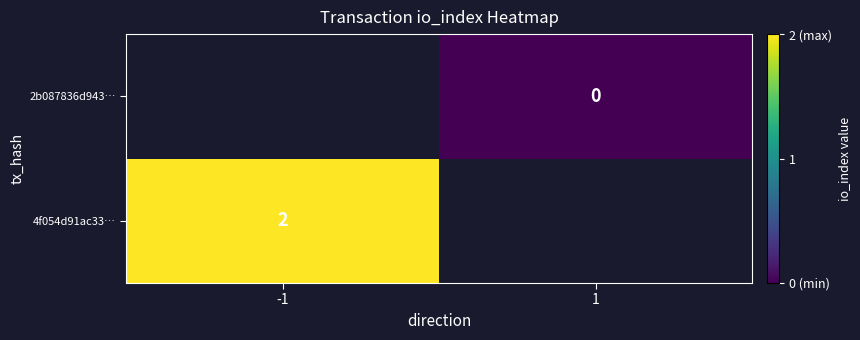

The 4f054d91ac33… series shows 2 at -1. True or false?

True